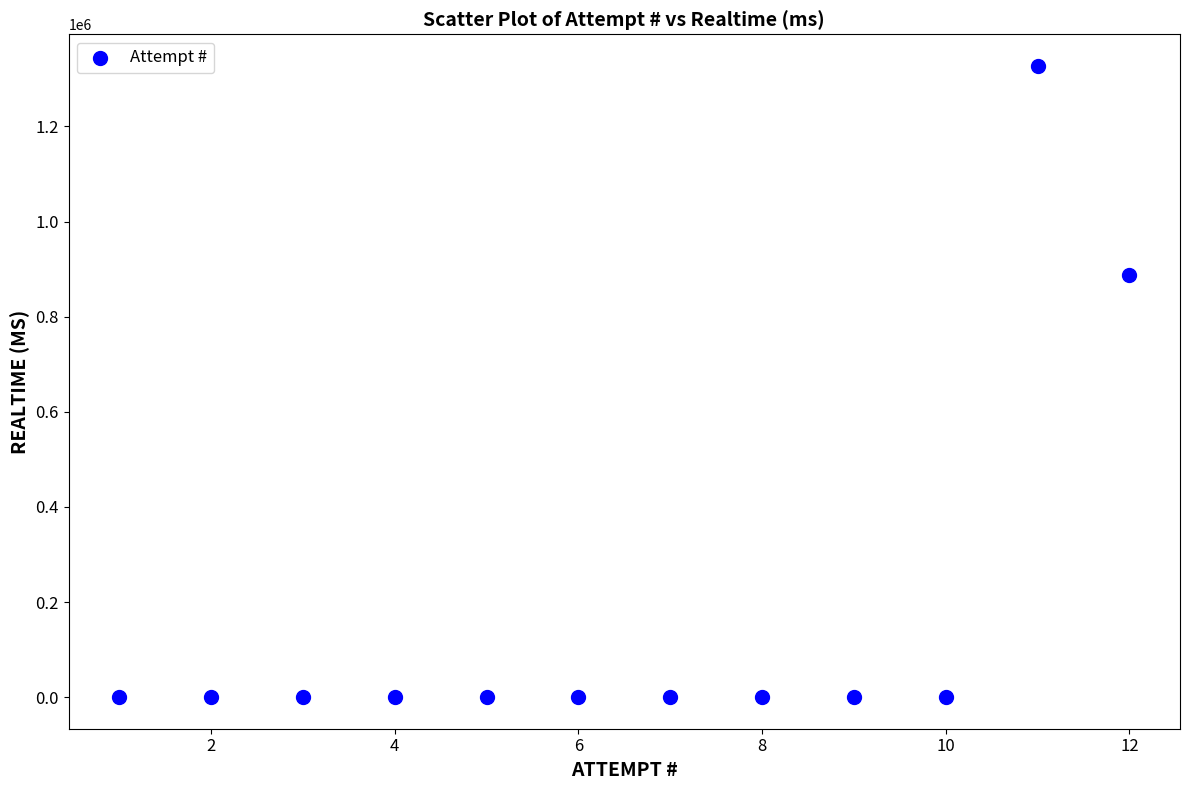

What Y value in the scatter plot is closest to 663620?

887058